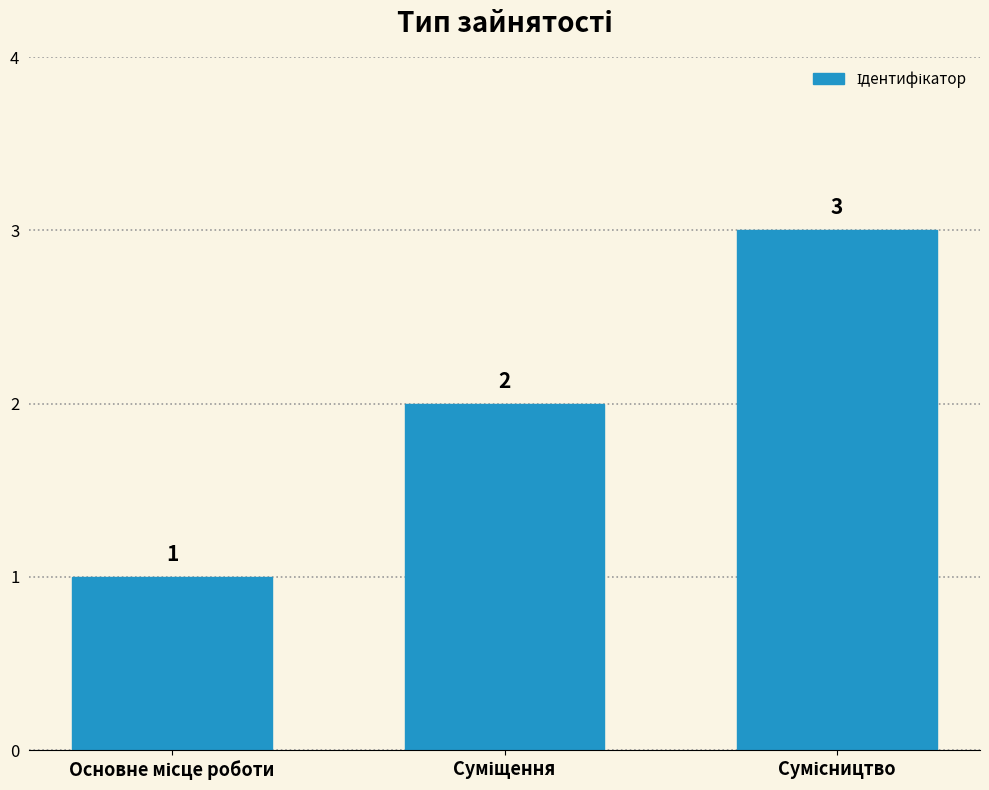

Count the values in the range 1 to 3.

3